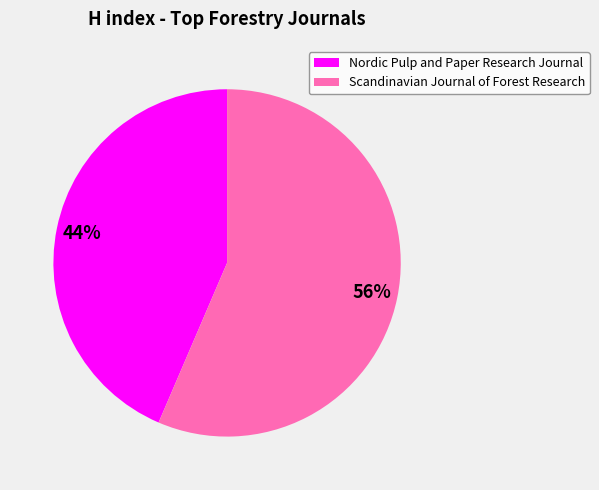

Rank the categories by value from highest to lowest.

Scandinavian Journal of Forest Research, Nordic Pulp and Paper Research Journal